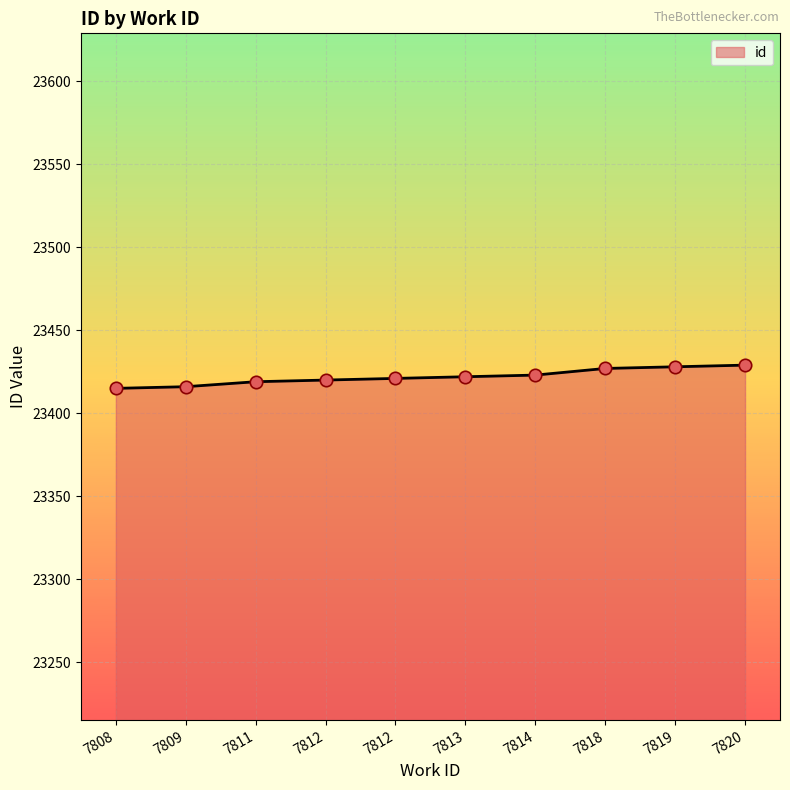

Which has a higher value, 7820 or 7811?

7820